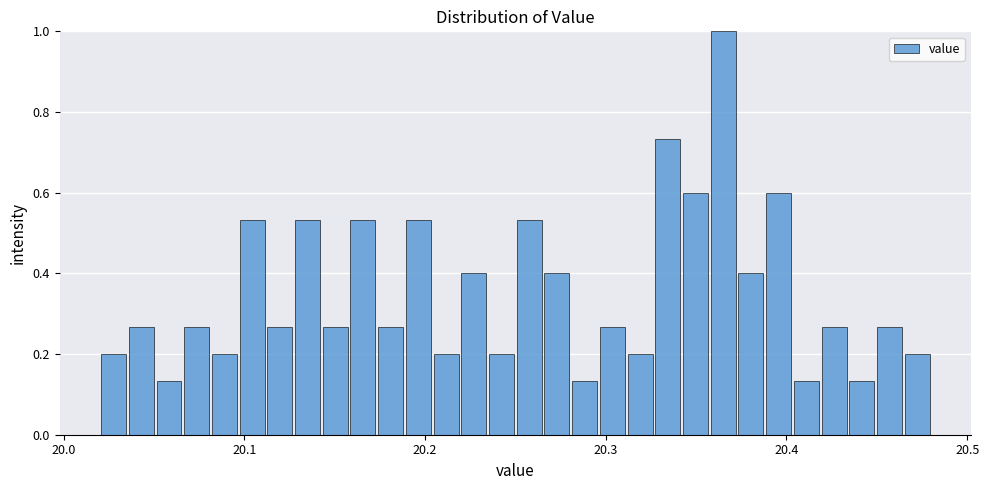

Read against the x-axis, roughly where is the centre of the tallest bar?

20.37